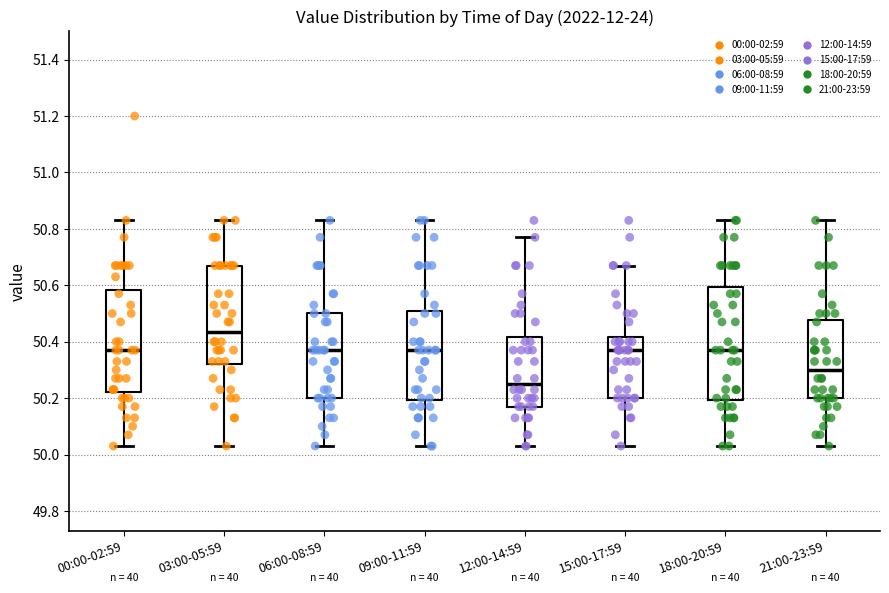

Where does the lower whisker of the box for 09:00-11:59 end on the y-axis? The values are not printed on the chart, so give them approximately, as read against the axis.

50.04